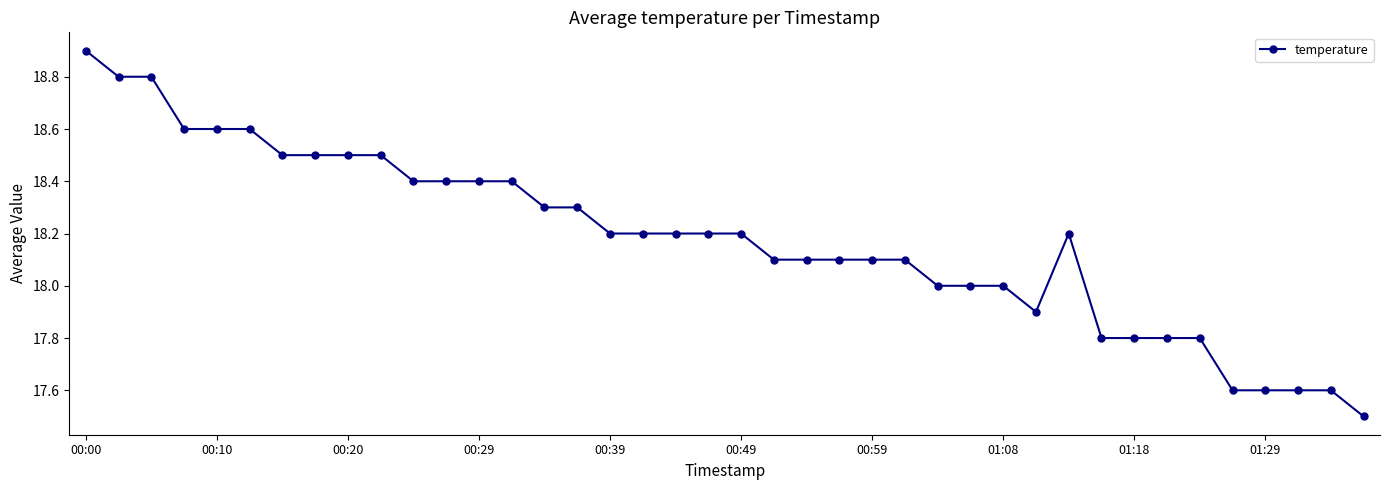

What is the difference between the maximum and second lowest values?

1.3